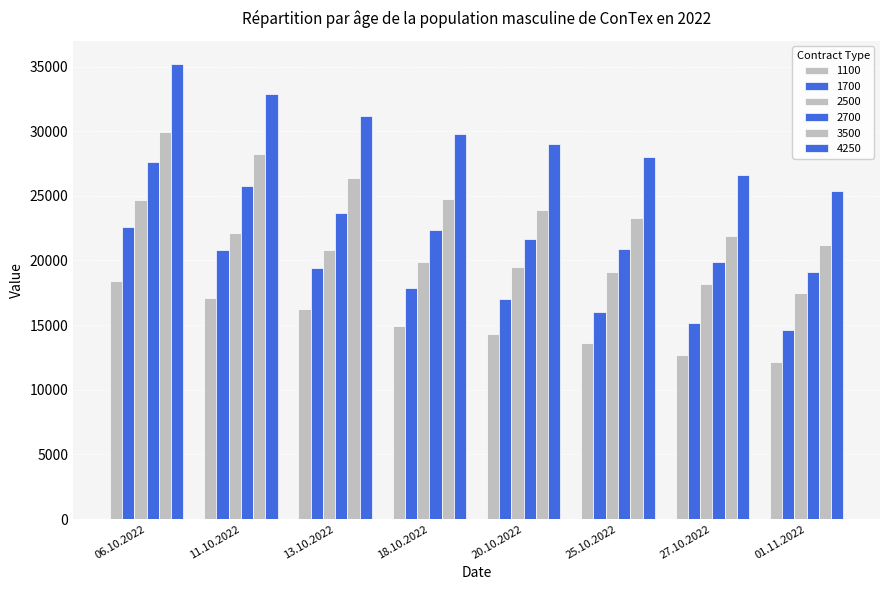

Reading left to right, transcribe all the data shown in this chart.

1100: 18386	17136	16229	14925	14275	13591	12727	12117
1700: 22591	20818	19450	17854	17025	16000	15182	14633
2500: 24705	22159	20795	19886	19500	19145	18164	17514
2700: 27591	25732	23655	22332	21673	20925	19886	19136
3500: 29960	28200	26350	24725	23875	23278	21875	21200
4250: 35235	32850	31200	29800	29000	28028	26575	25375